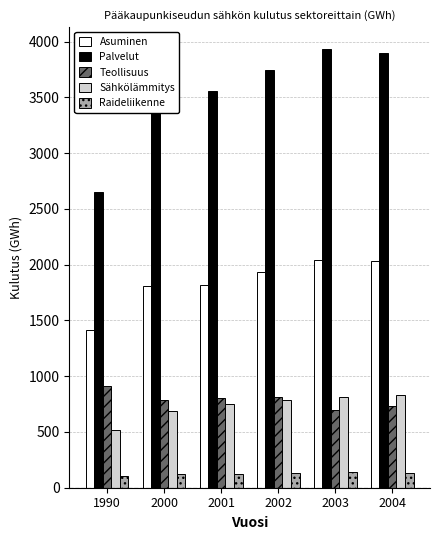

Is it true that Sähkölämmitys equals 245.3 at 2000?

False